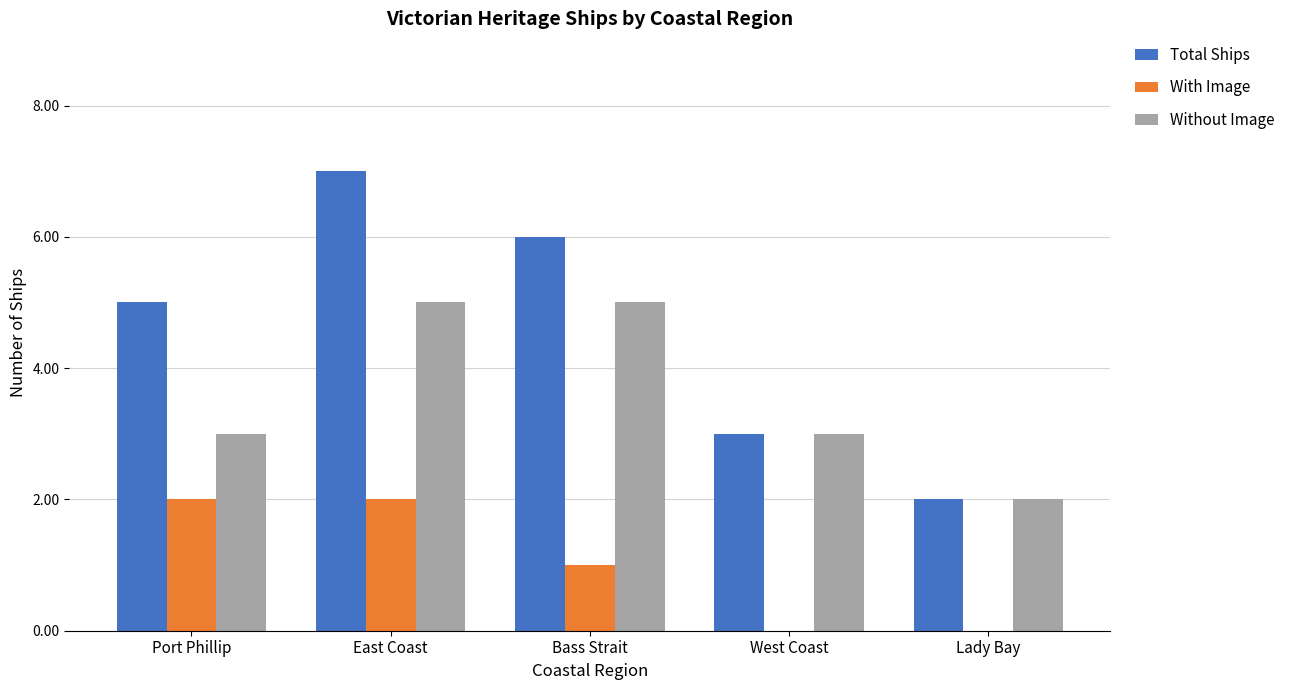

Reading left to right, list all the values displayed in this chart.

Total Ships: 5	7	6	3	2
With Image: 2	2	1	0	0
Without Image: 3	5	5	3	2